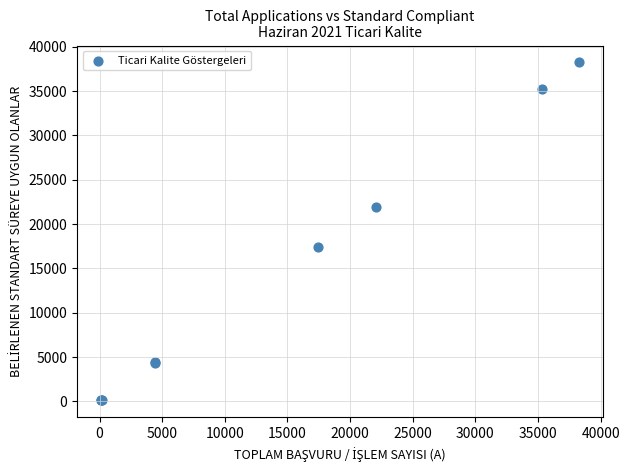

What Y value in the scatter plot is closest to 19176?

17422